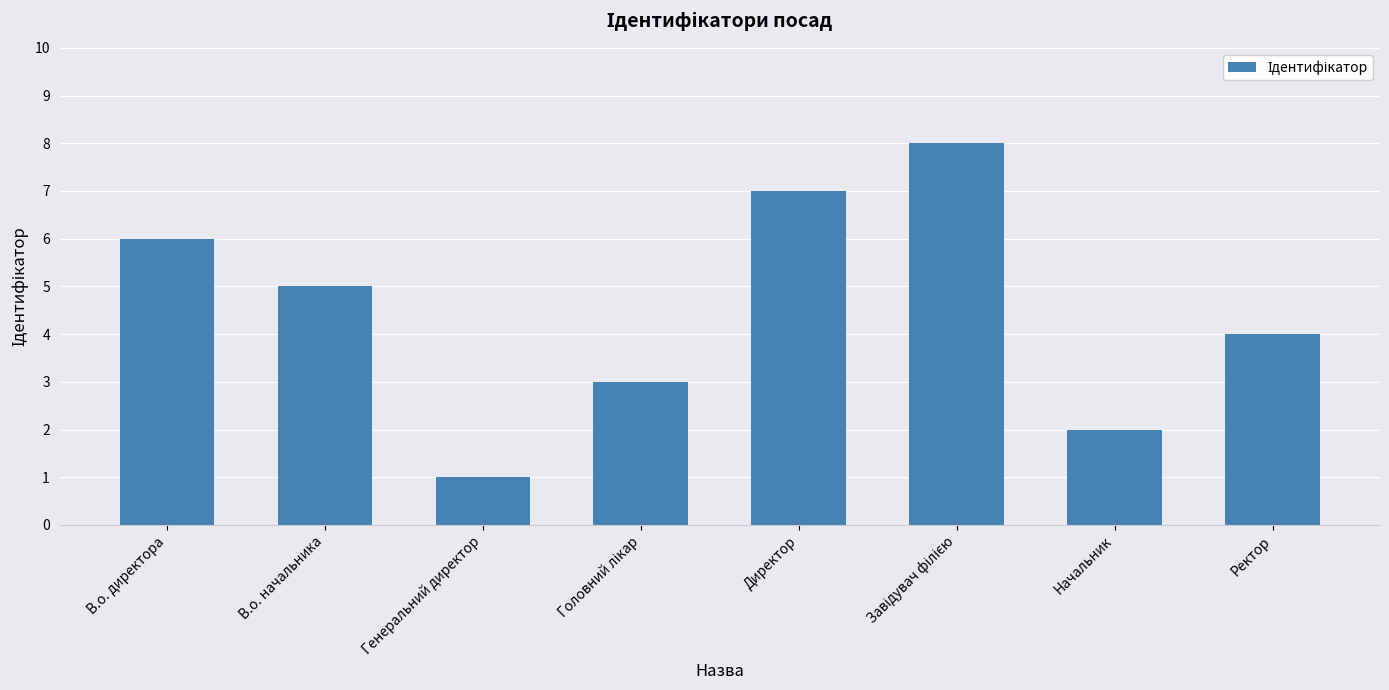

What position from the right is В.о. начальника?

7